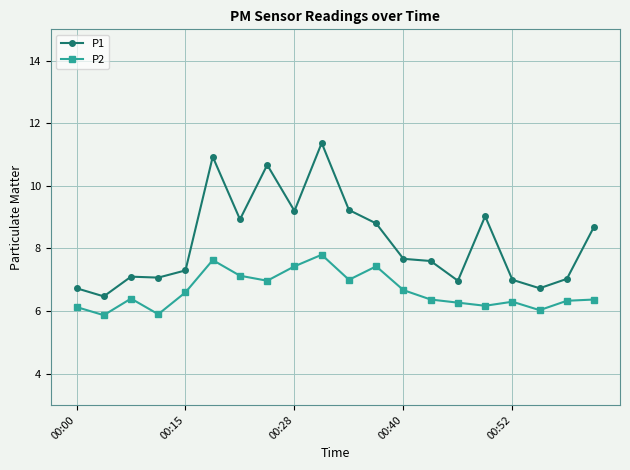

Which series has the largest range (max minus min)?

P1